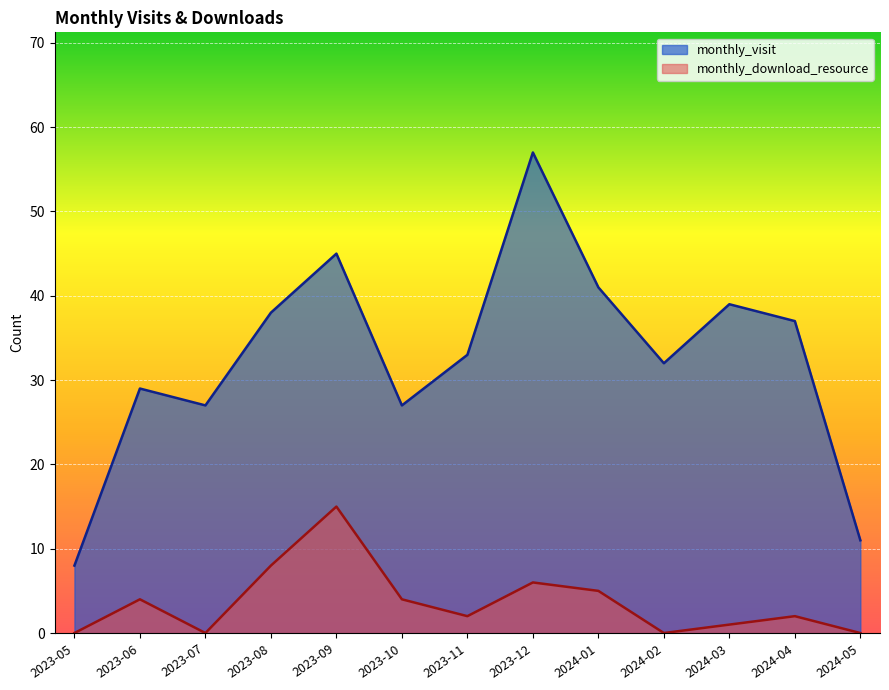

Where does the monthly_download_resource series first go above 2?

2023-06